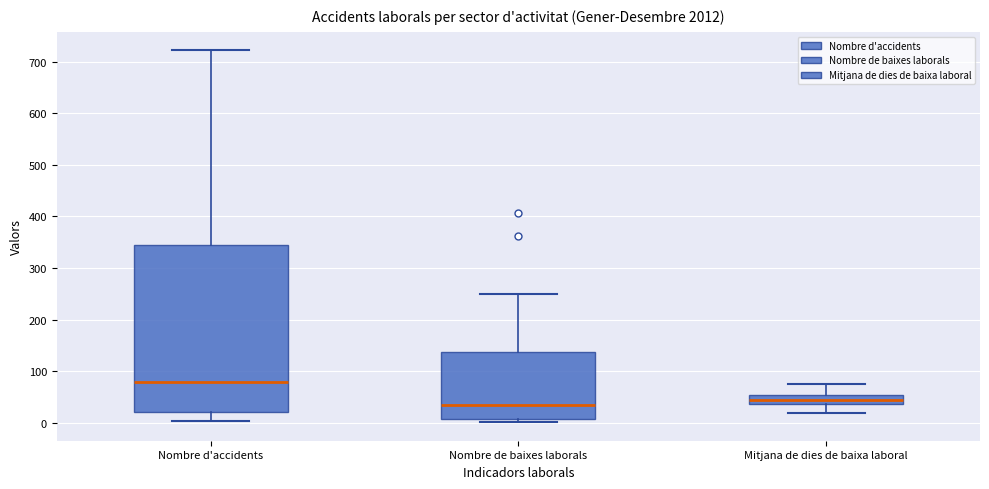

Reading left to right, read every box against the y-axis: the position of its median line, the range the box covers, and the ends of its whiskers. The values are not printed on the chart, so give them approximately, as read against the axis.

Nombre d'accidents: median 80, box 20 to 340, whiskers 0 to 720
Nombre de baixes laborals: median 40, box 10 to 140, whiskers 0 to 250
Mitjana de dies de baixa laboral: median 40 (inside the box), box 40 to 50, whiskers 20 to 80